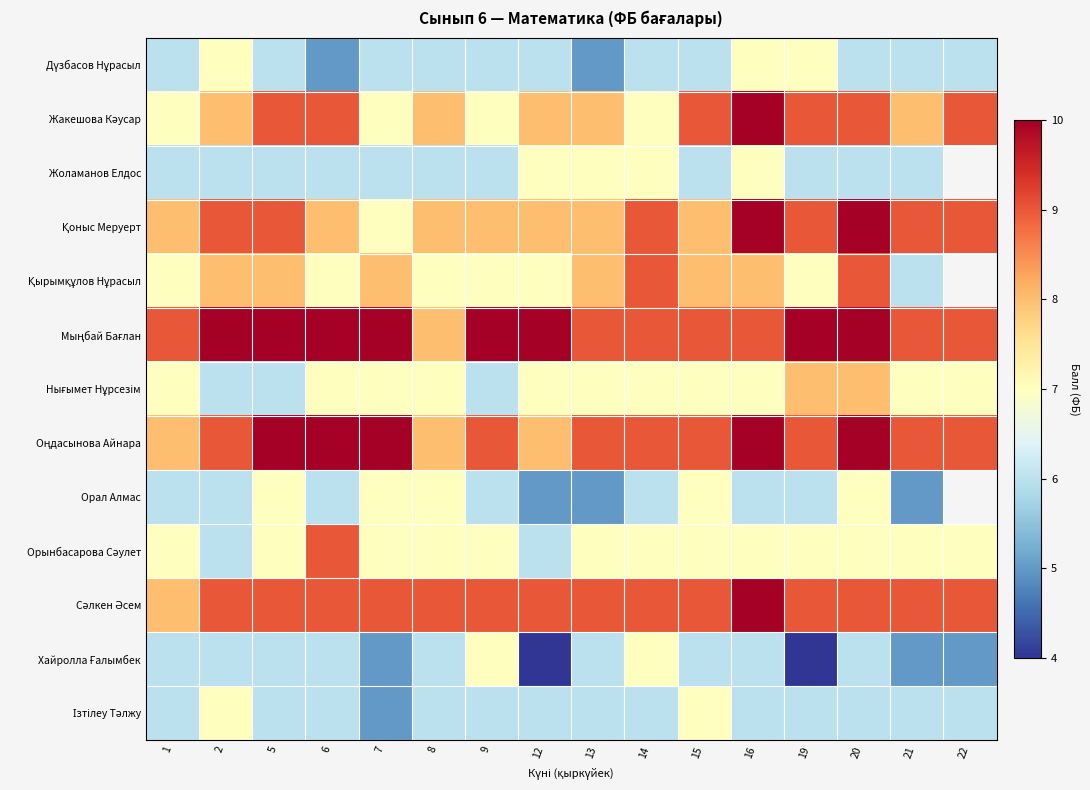

What is the sum of the Қырымқұлов Нұрасыл values at 1 and 5?

15.0